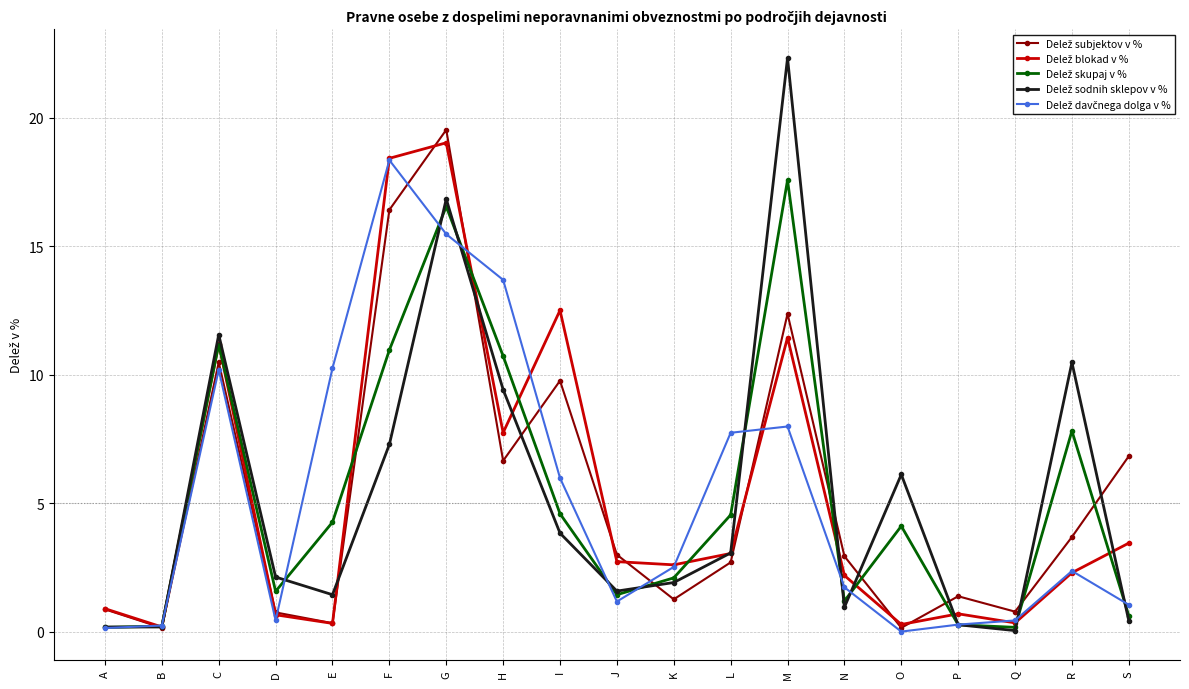

Does the chart display data point markers on the line(s)?

Yes